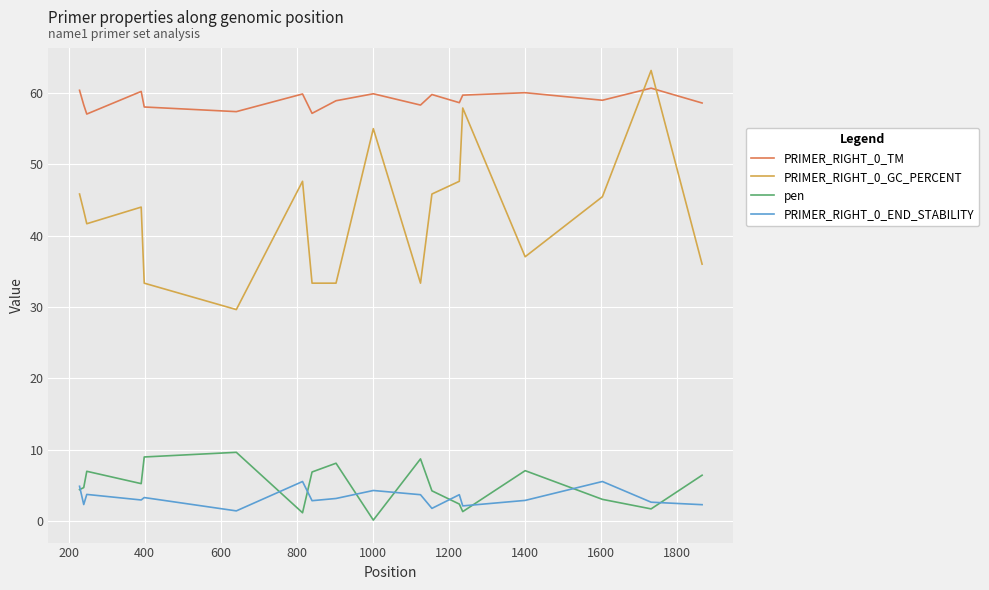

Which series has the largest range (max minus min)?

PRIMER_RIGHT_0_GC_PERCENT